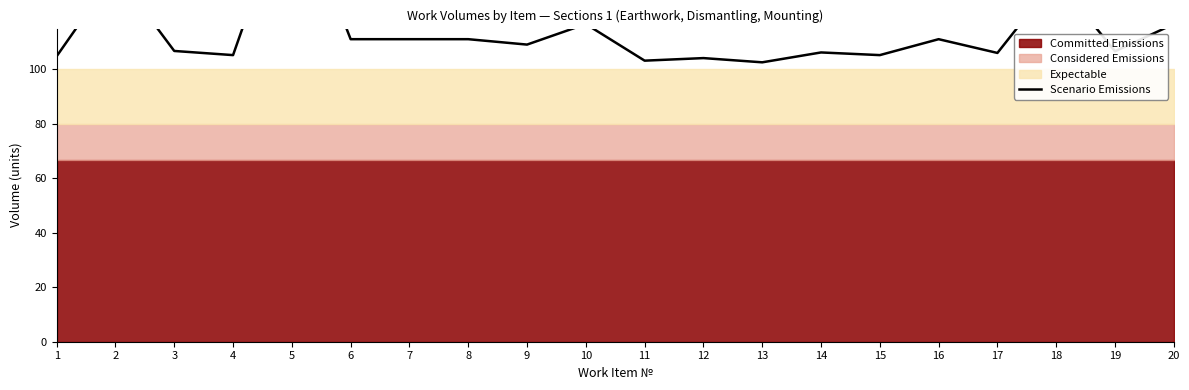

What is the sum of the values at 17 and 14?

212.3